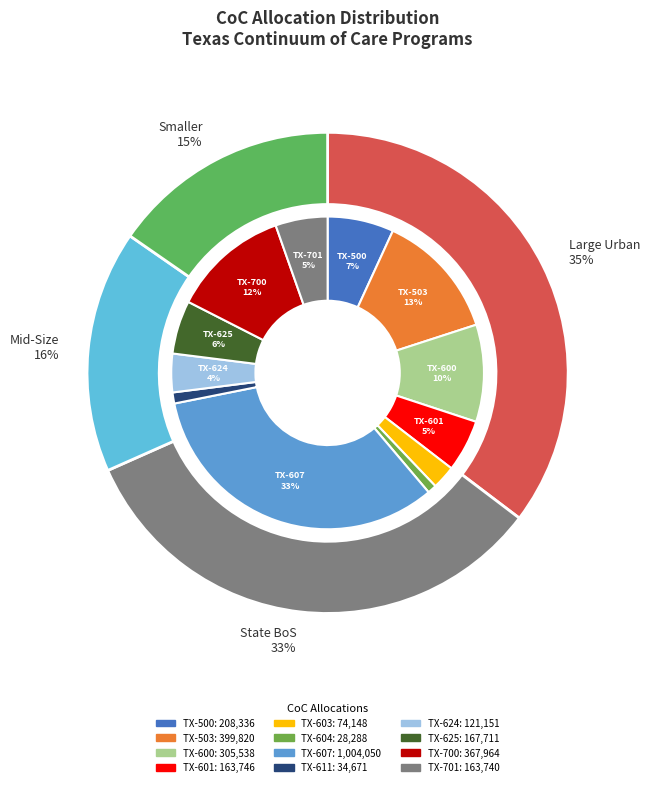

Do TX-625 Lubbock CoC and TX-500 San Antonio/Bexar County CoC together represent more than half of the pie?

No